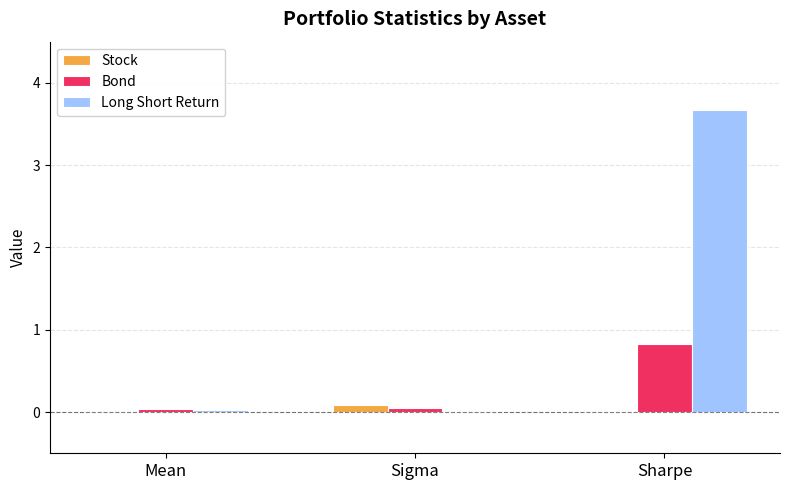

What are all the series names shown in the legend?

Stock, Bond, Long Short Return